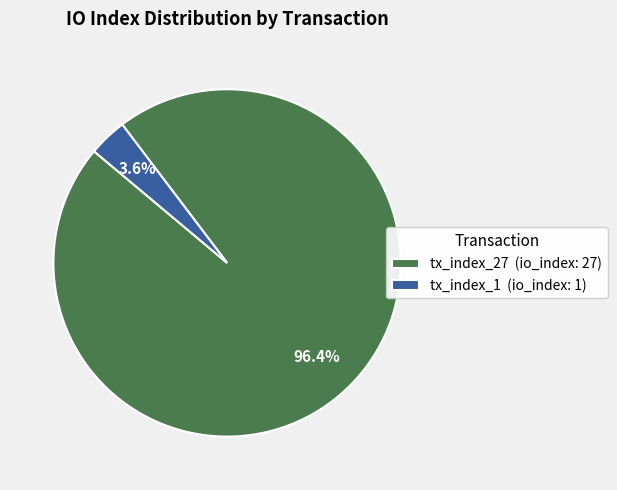

What is the smallest slice in the pie chart?

tx_index_1